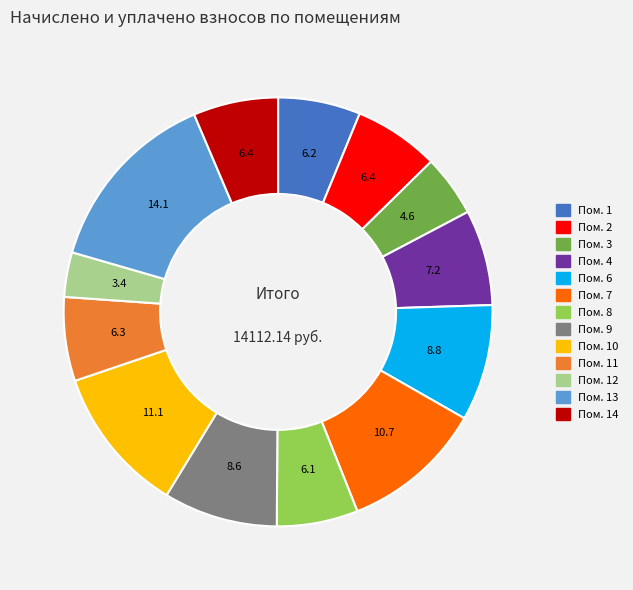

Is there a majority slice in this chart?

No